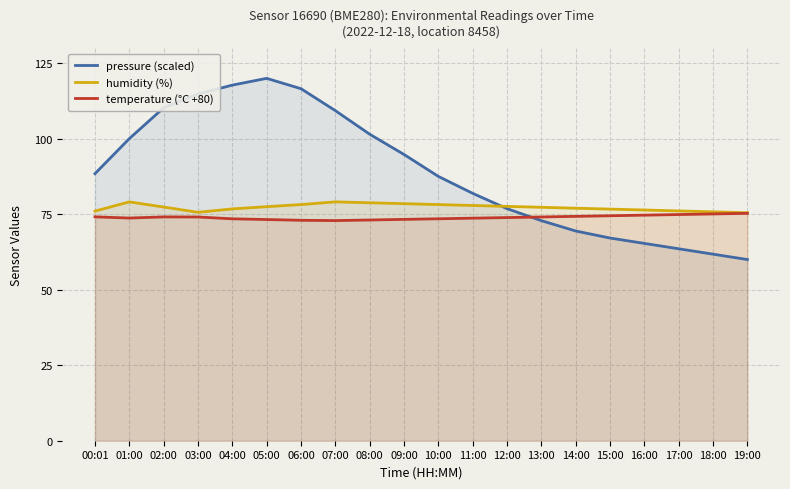

Read the pressure (scaled) value at 07:00.

109.3